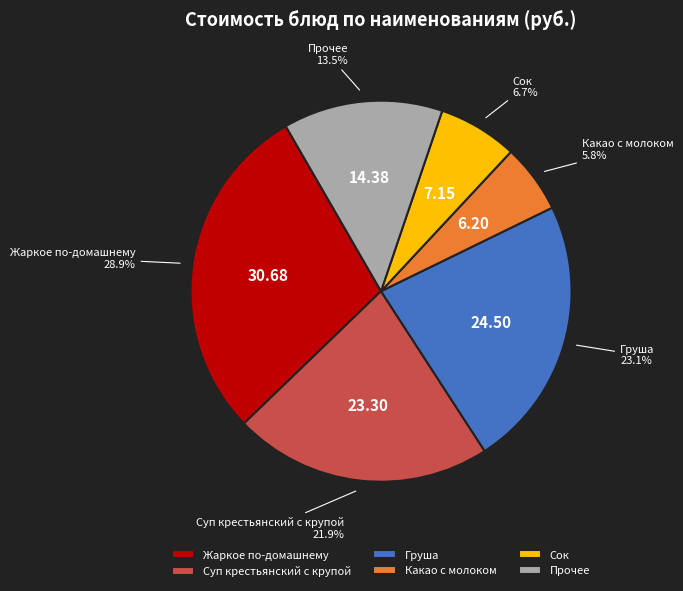

How many segments does this pie chart have?

6